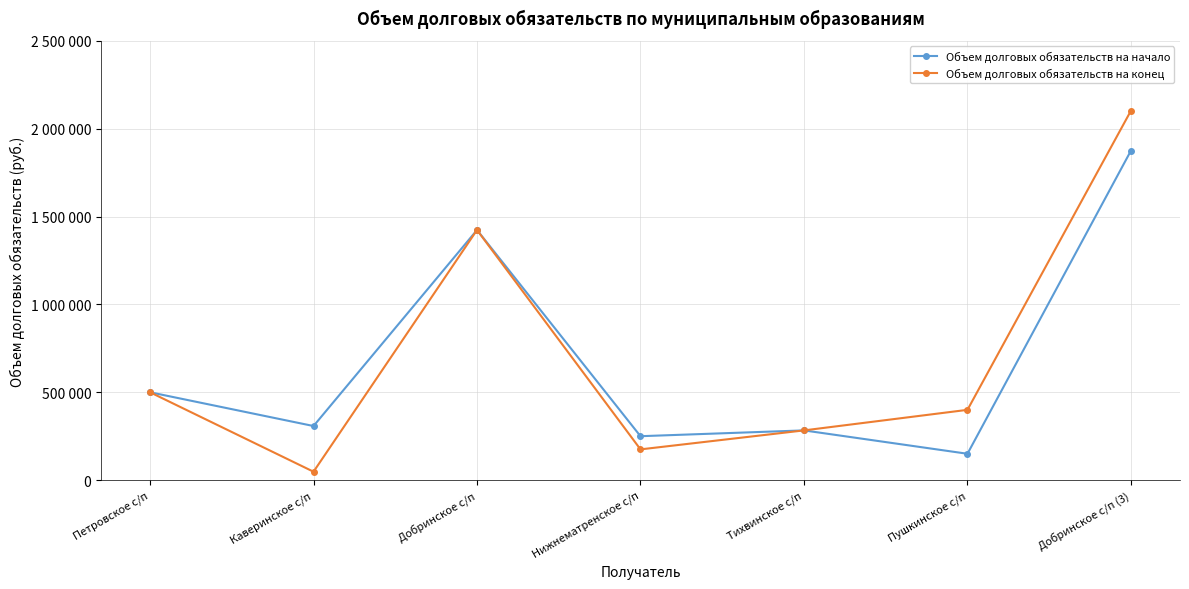

Reading left to right, transcribe all the data shown in this chart.

Объем долговых обязательств на начало: Петровское с/п=500000.0	Каверинское с/п=307877.8	Добринское с/п=1423458.3	Нижнематренское с/п=250000.0	Тихвинское с/п=283000.0	Пушкинское с/п=150000.0	Добринское с/п (3)=1875000.0
Объем долговых обязательств на конец: Петровское с/п=500000.0	Каверинское с/п=47877.8	Добринское с/п=1423458.3	Нижнематренское с/п=175000.0	Тихвинское с/п=283000.0	Пушкинское с/п=400000.0	Добринское с/п (3)=2102430.0